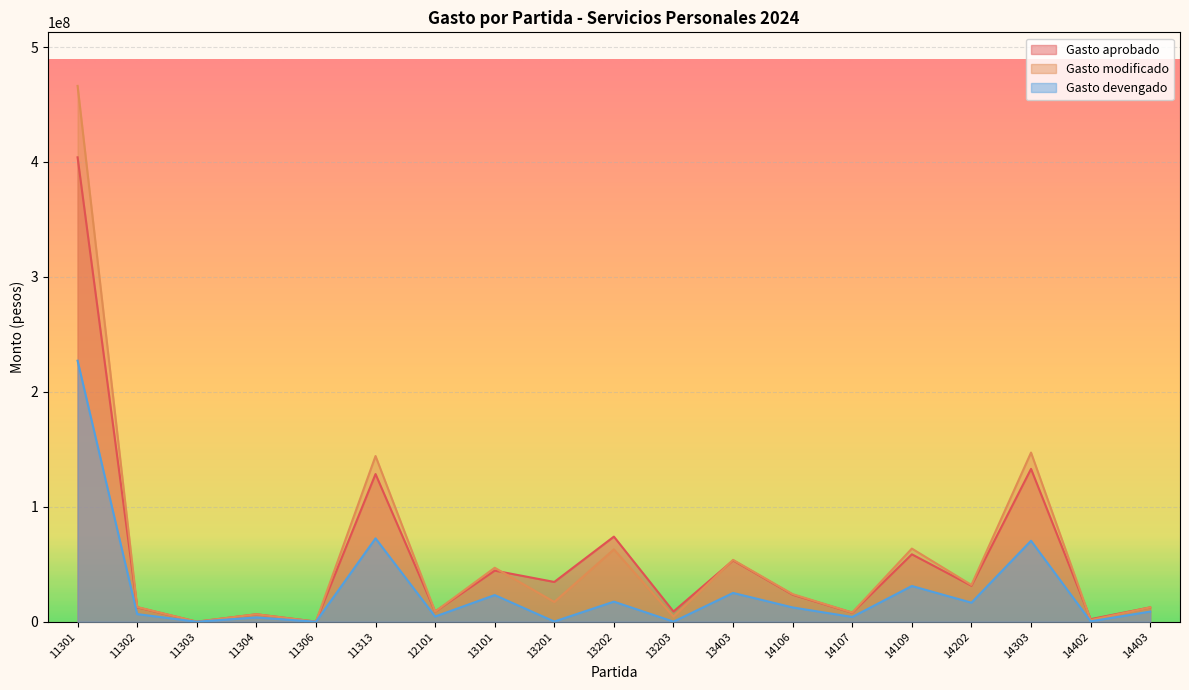

Is the value of Gasto aprobado at 11303 greater than the value of Gasto modificado at 14202?

No